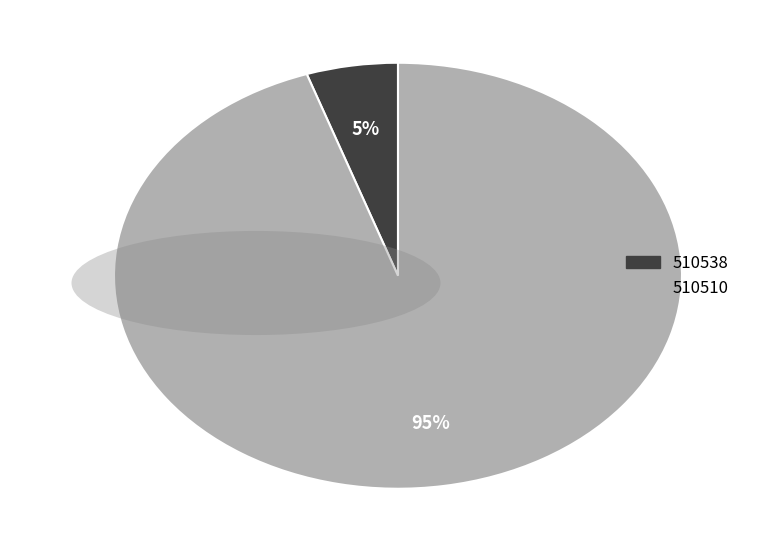

How many segments does this pie chart have?

2